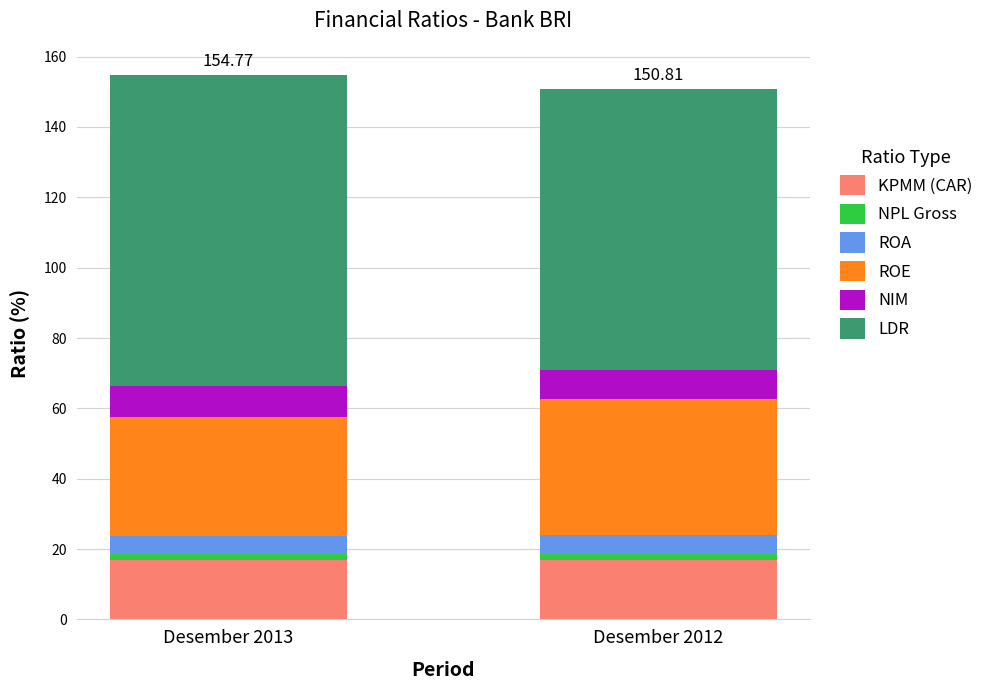

Does the chart contain any negative values?

No